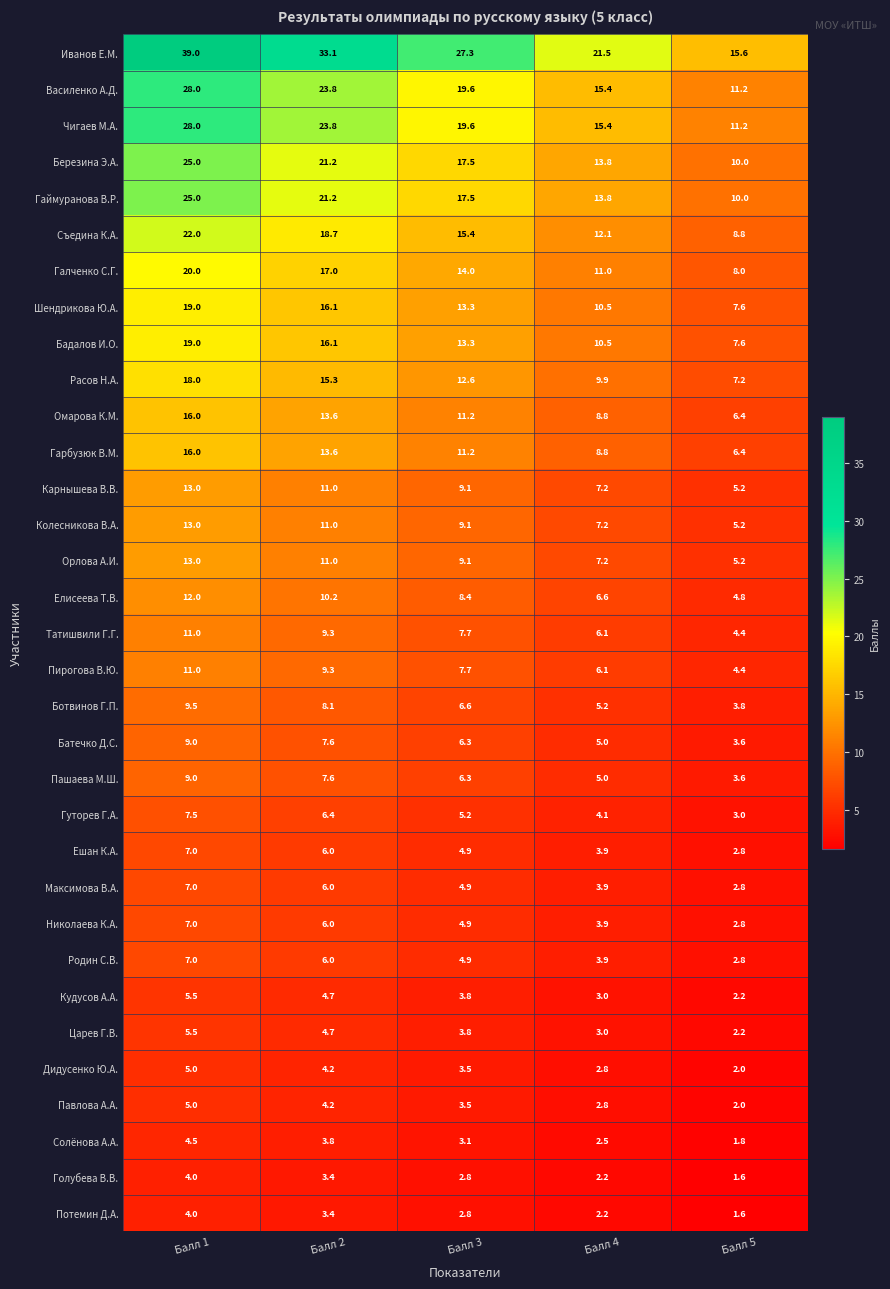

Where does the Татишвили Г.Г. series first go above 7?

Балл 1